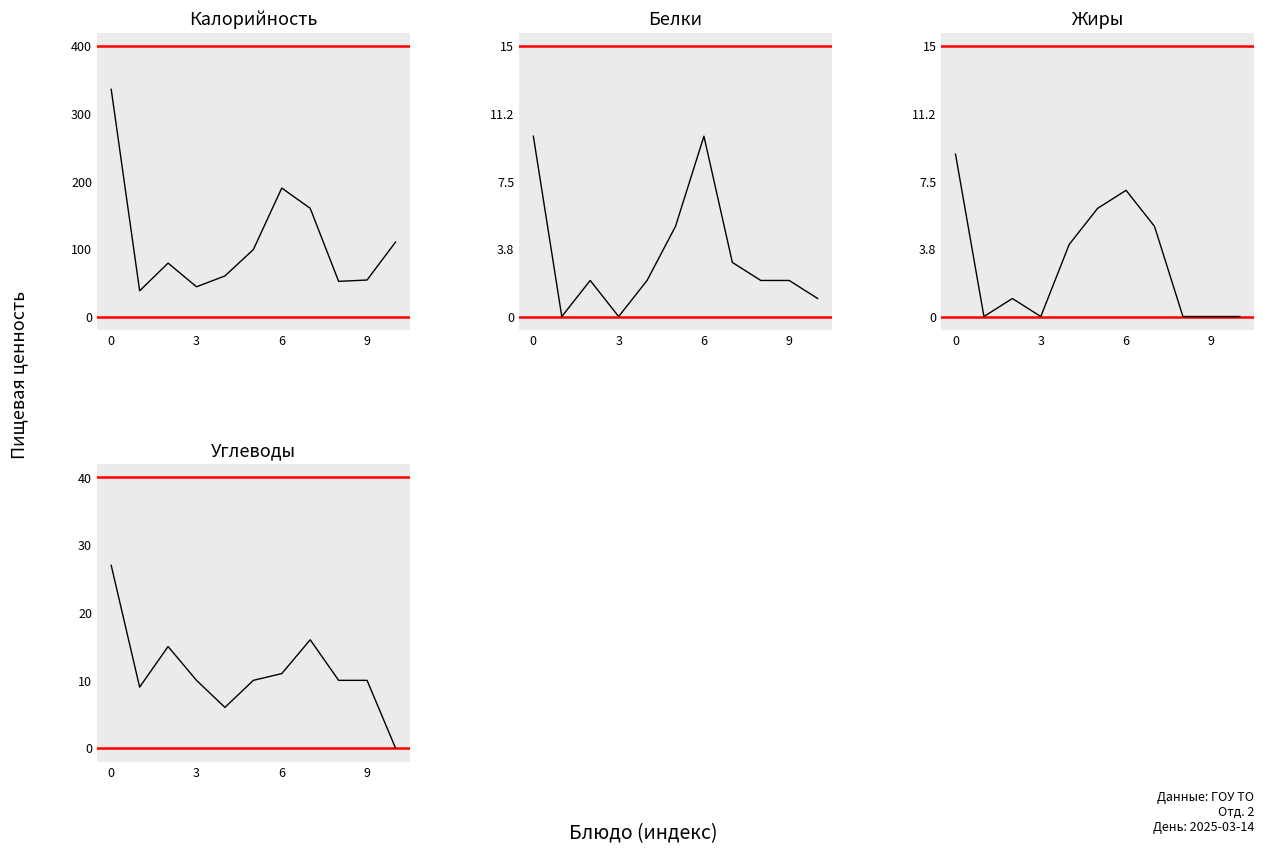

What is the sum of all Калорийность values?

1222